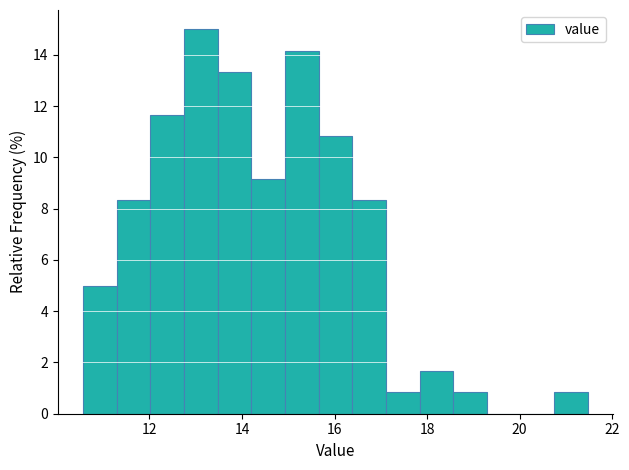

Read against the x-axis, roughly where is the centre of the tallest bar?

13.2